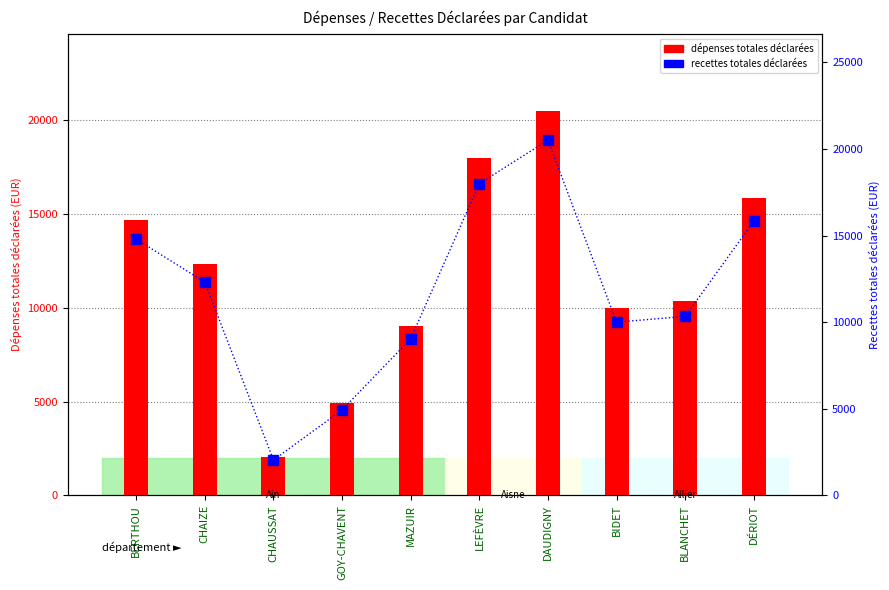

Reading left to right, what are all the values shown in this chart?

dépenses totales déclarées: 14697	12313	2037	4928	9038	18003	20513	10000	10335	15835
recettes totales déclarées: 14796	12313	2037	4928	9038	18003	20513	10000	10335	15835